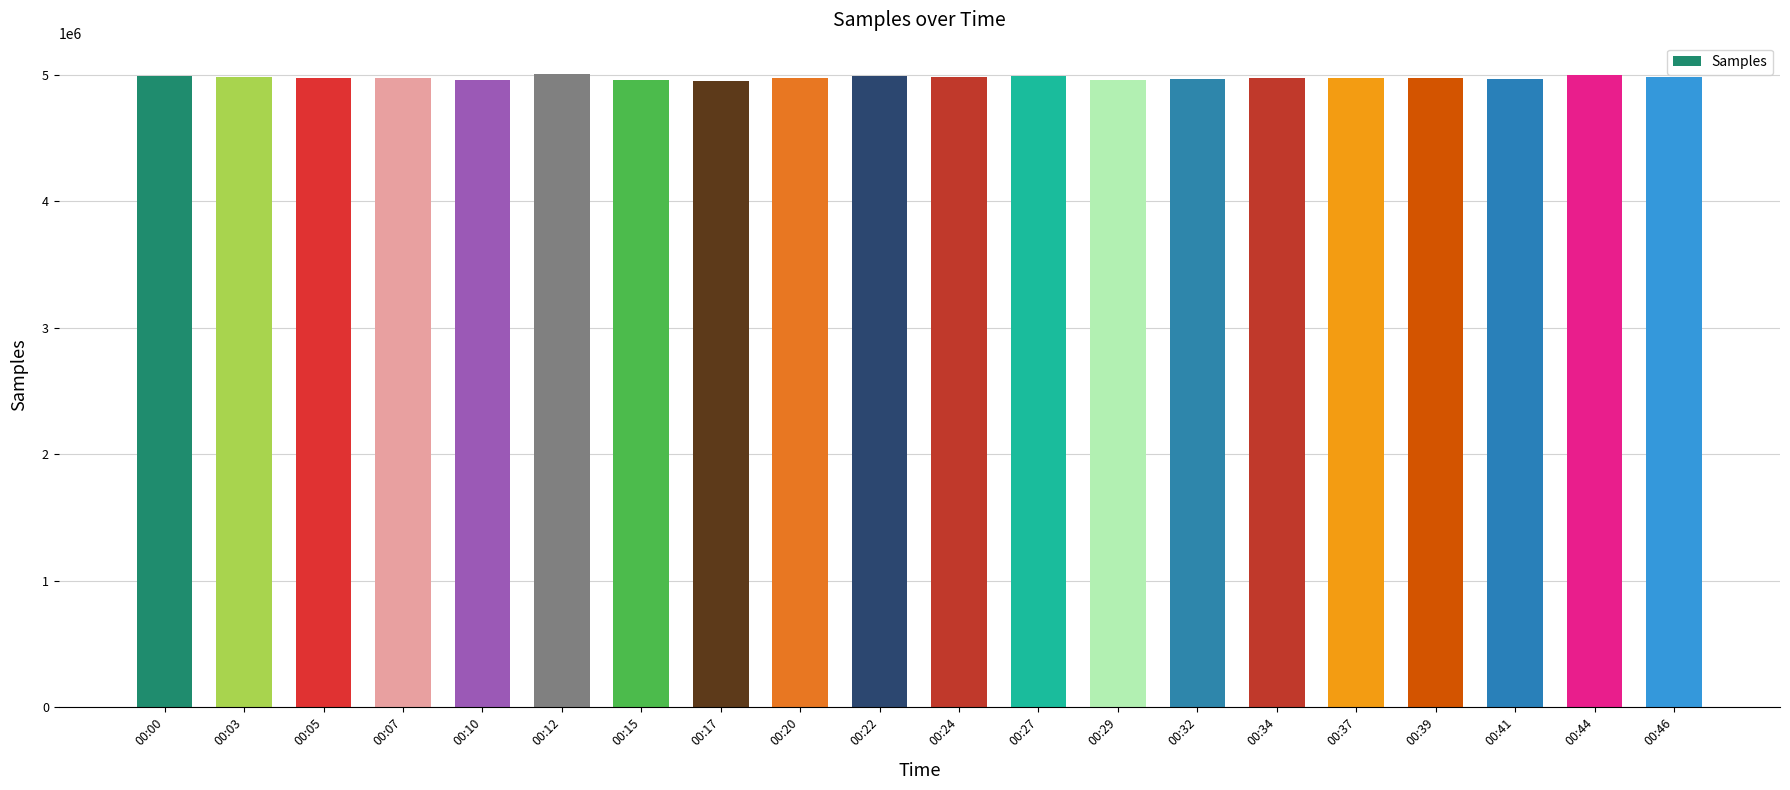

Count the number of data series in this chart.

1